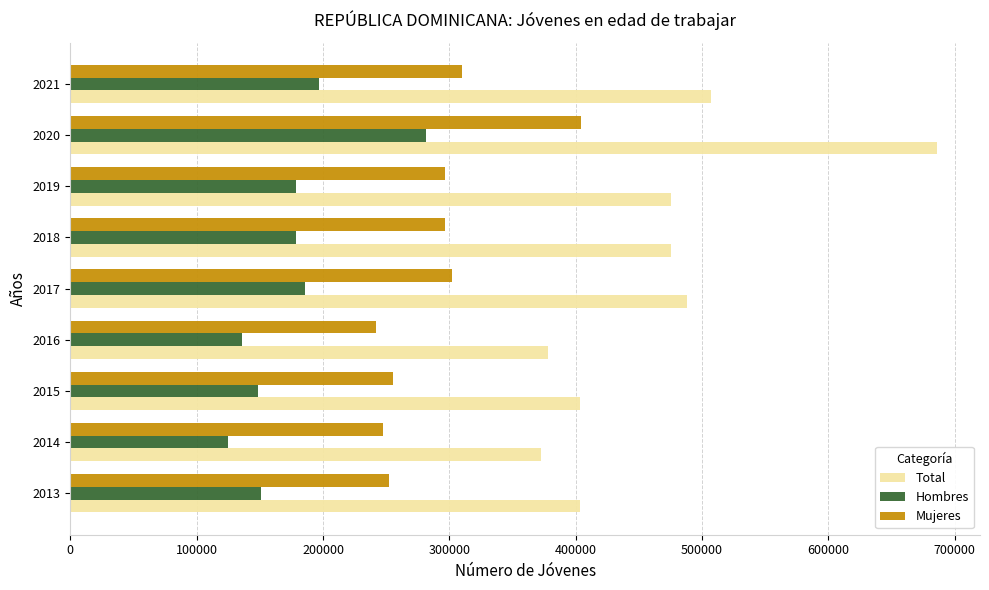

What is the average value of the Total series?

465355.3